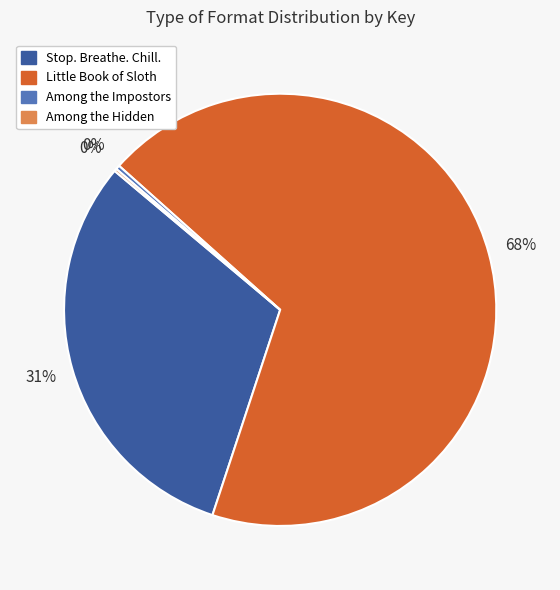

Is there a majority slice in this chart?

Yes